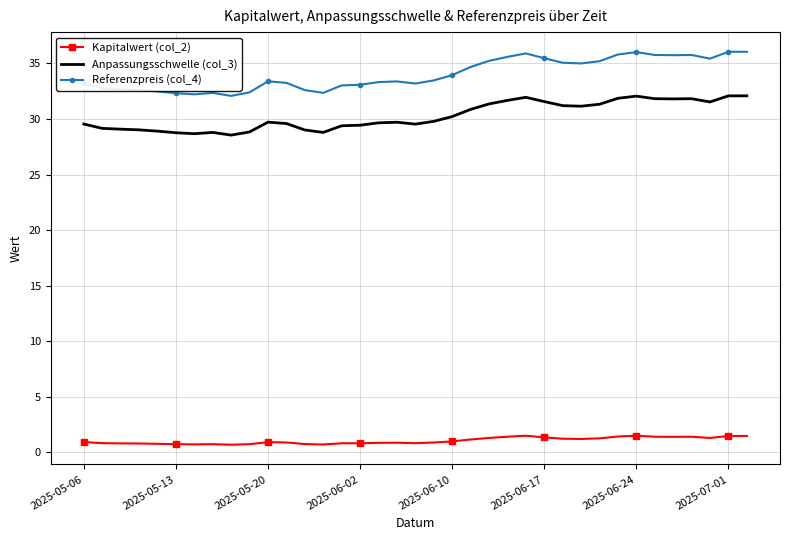

List the series in order of their peak value, lowest first.

Kapitalwert (col_2), Anpassungsschwelle (col_3), Referenzpreis (col_4)